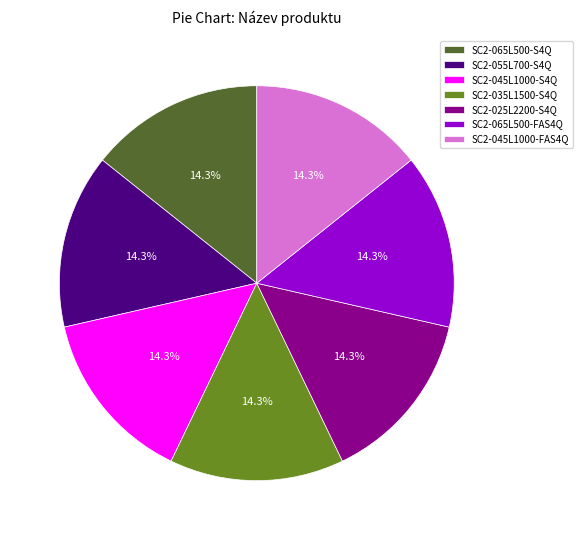

Does any single category account for the majority?

No